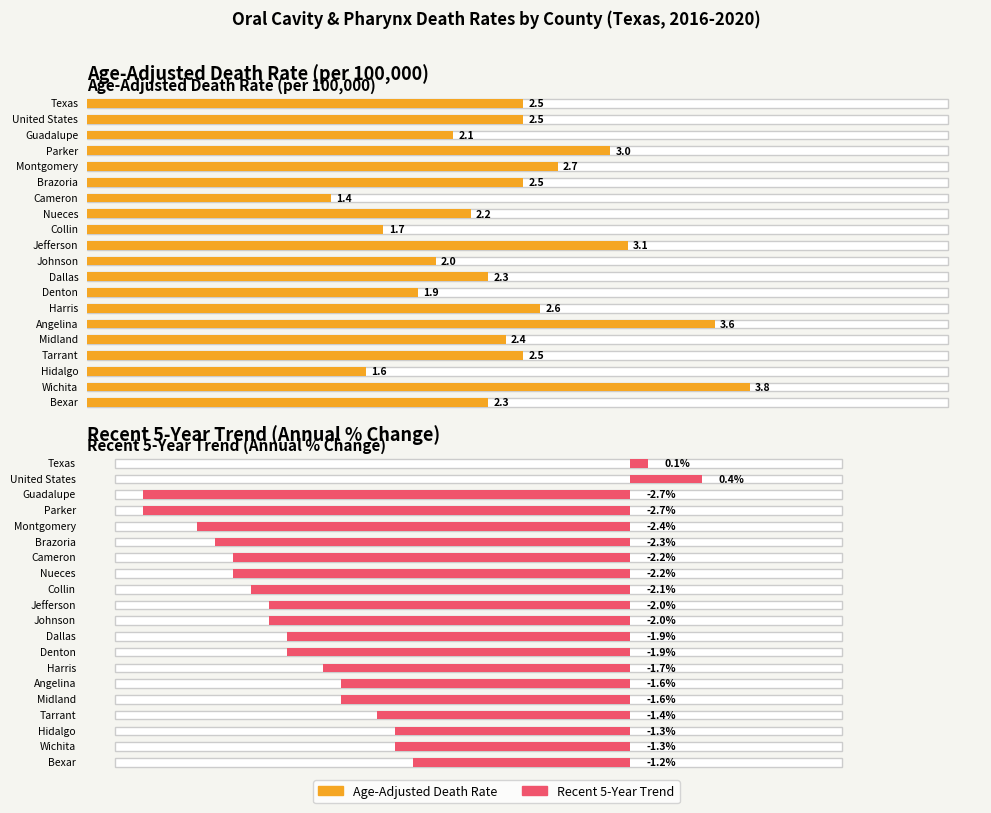

The Recent 5-Year Trend series shows 0.0 at Texas. True or false?

False